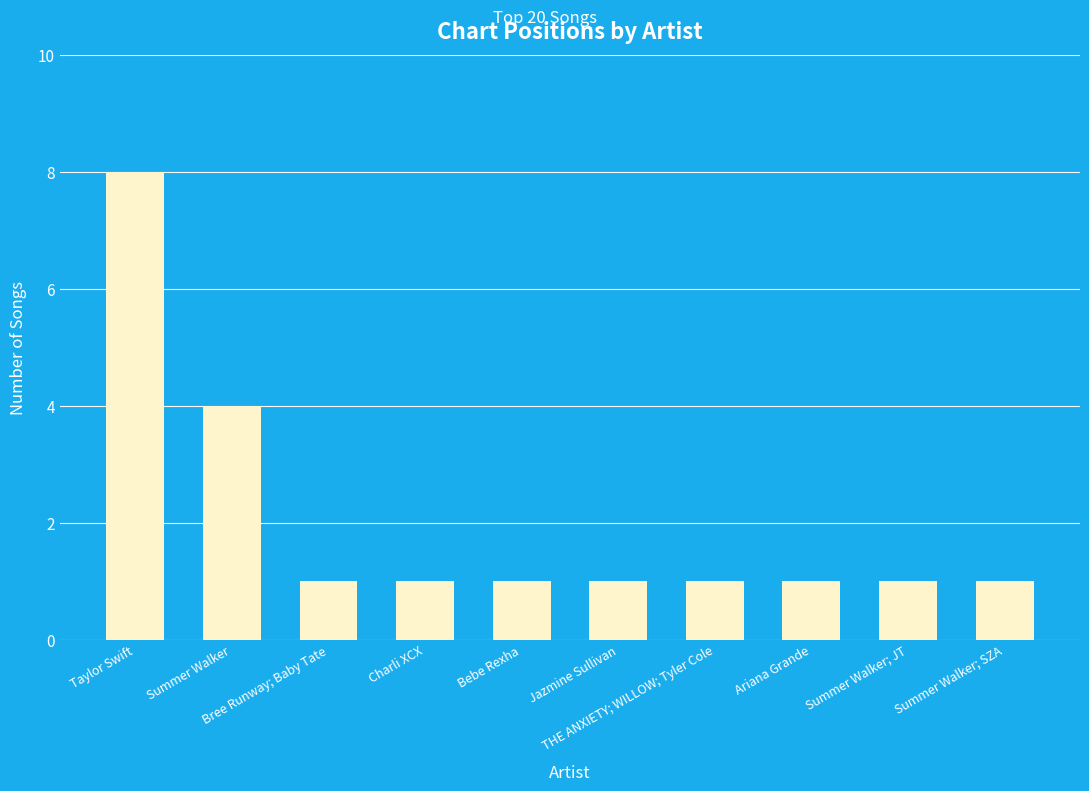

What is the maximum value shown in the chart?

8